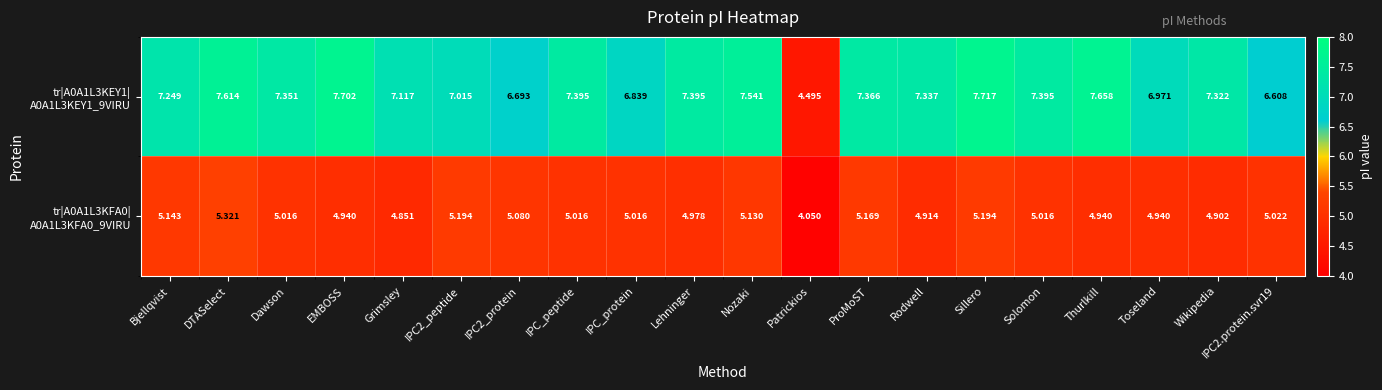

At which category is the sum across all series the highest?

DTASelect